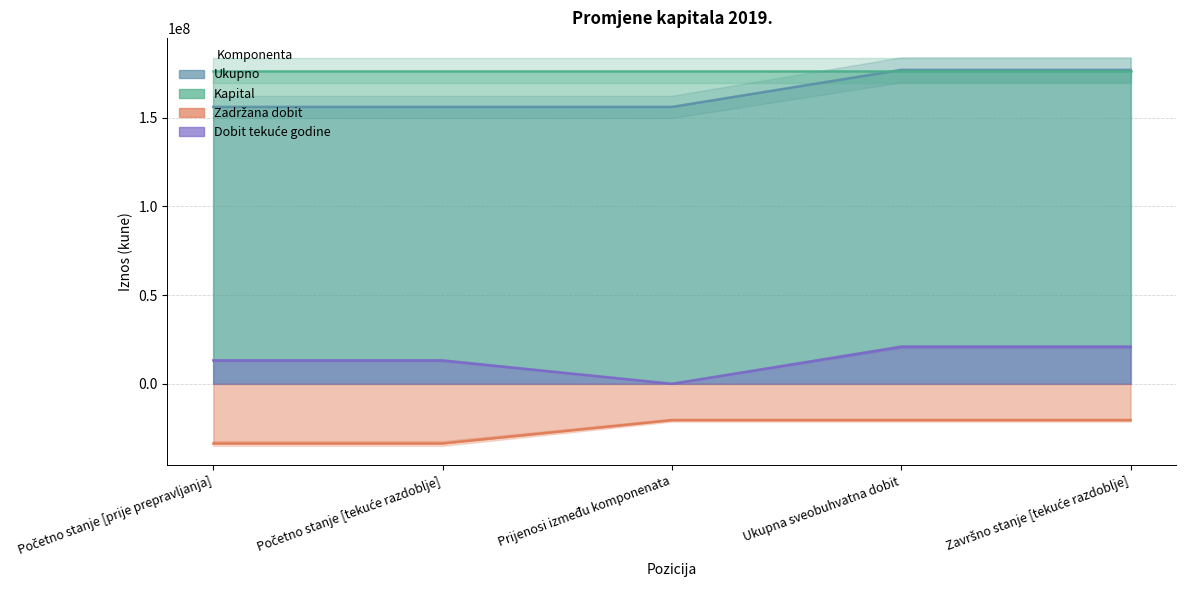

True or false: Zadržana dobit and Dobit tekuće godine cross at least once.

False